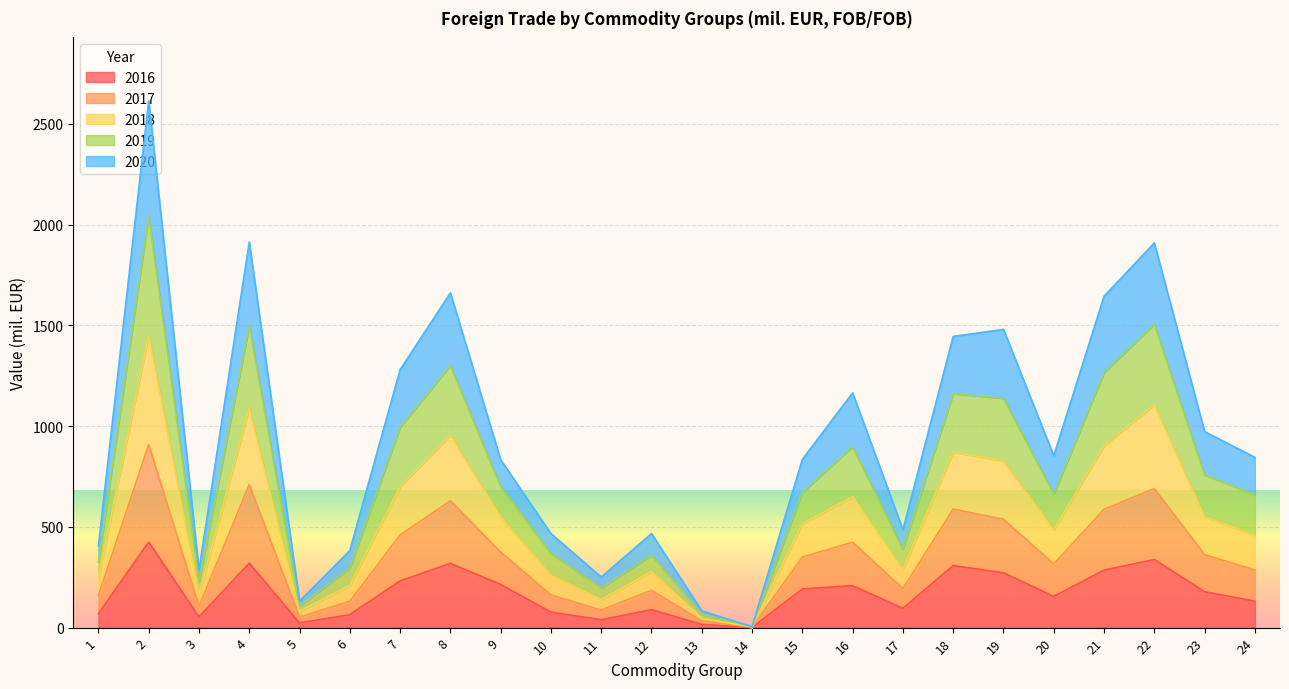

Between 8 and 16, which is larger?

8